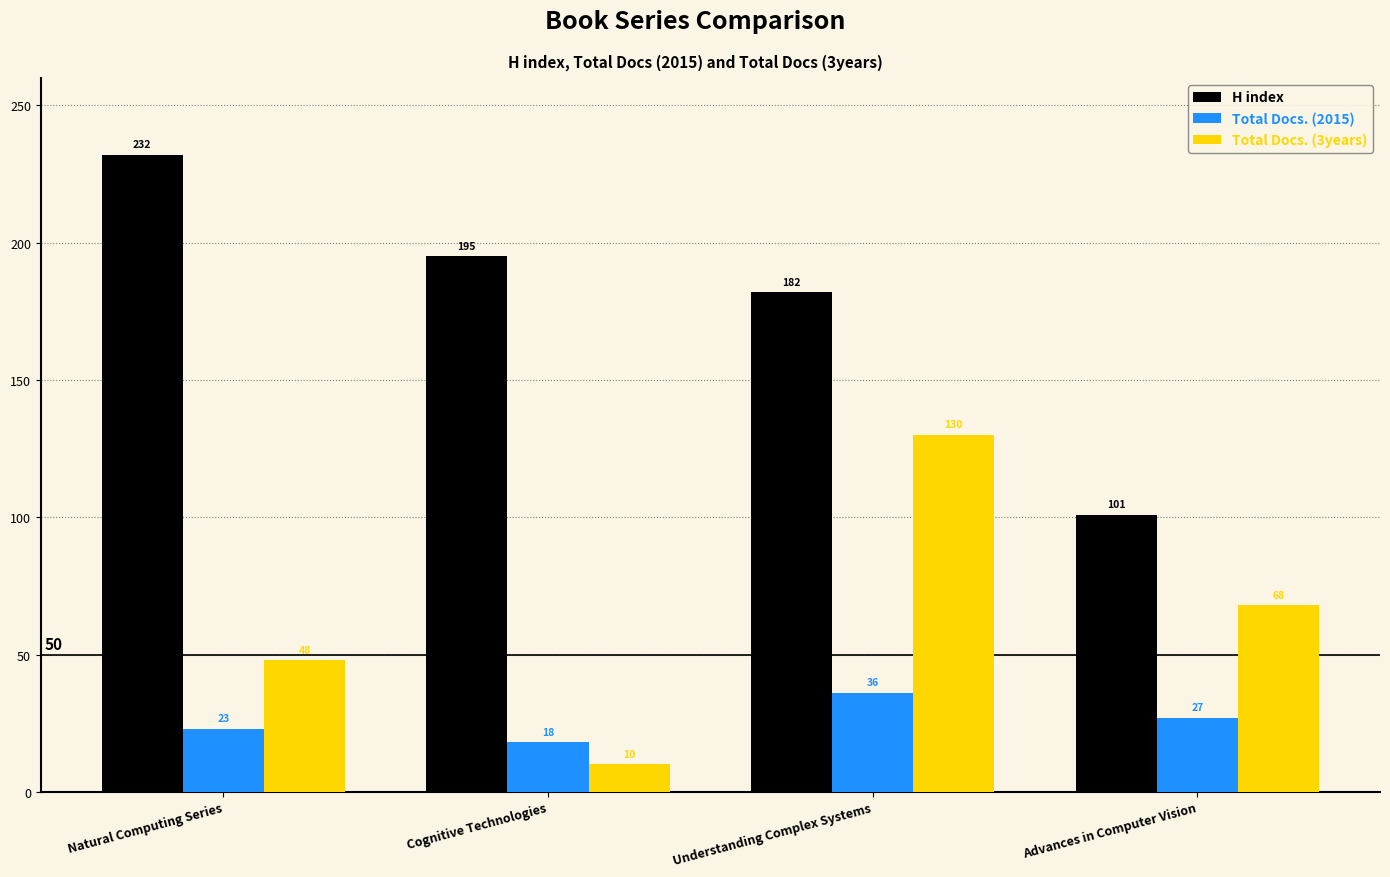

How many Total Docs. (3years) values are between 48 and 130?

3